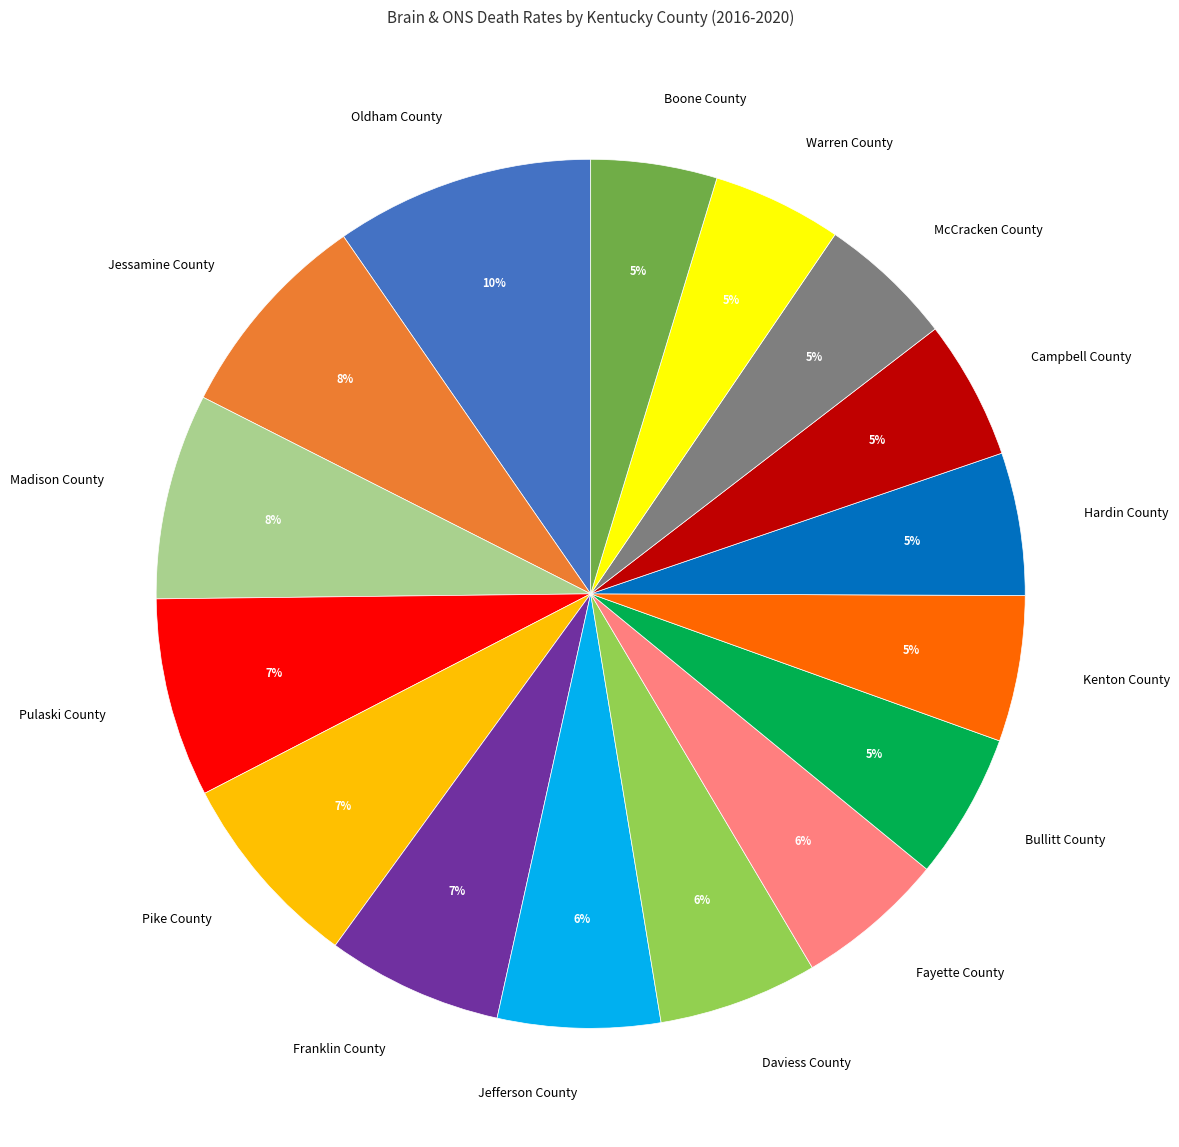

Does Campbell County represent more than half of the total?

No